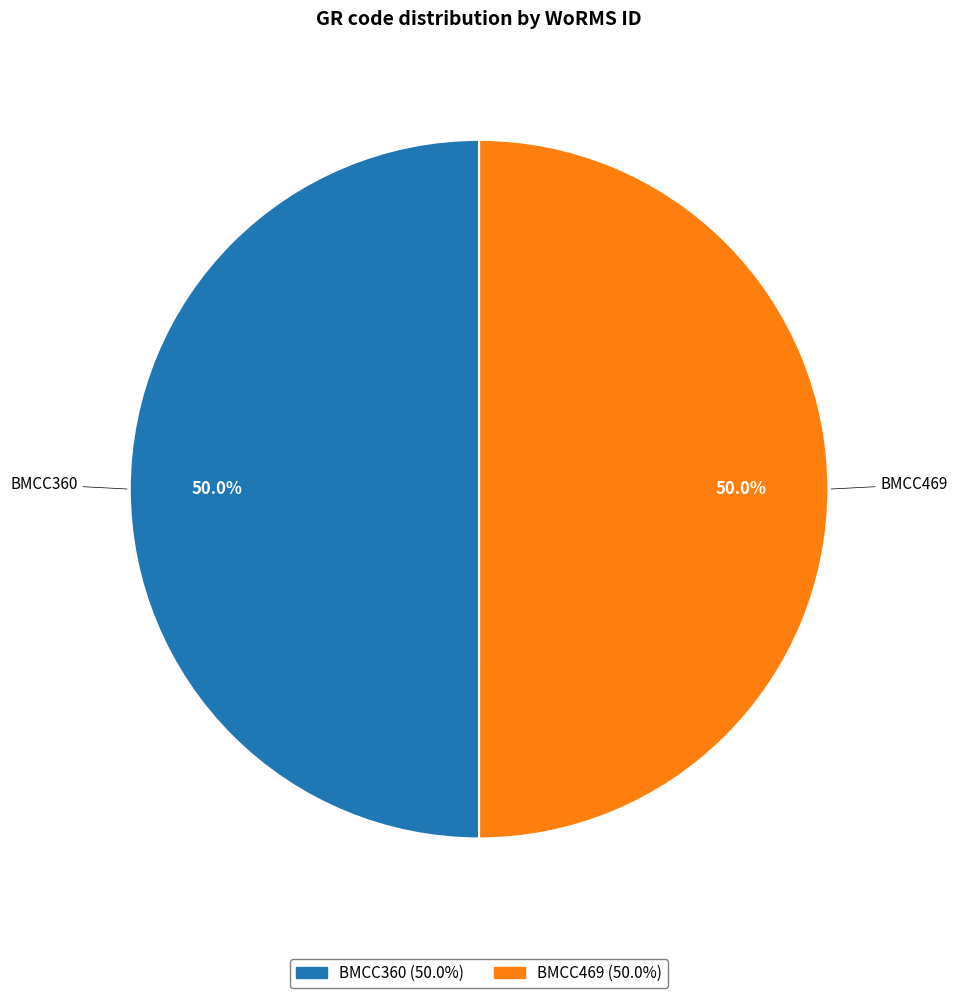

To the nearest percent, what portion does BMCC469 represent?

50%